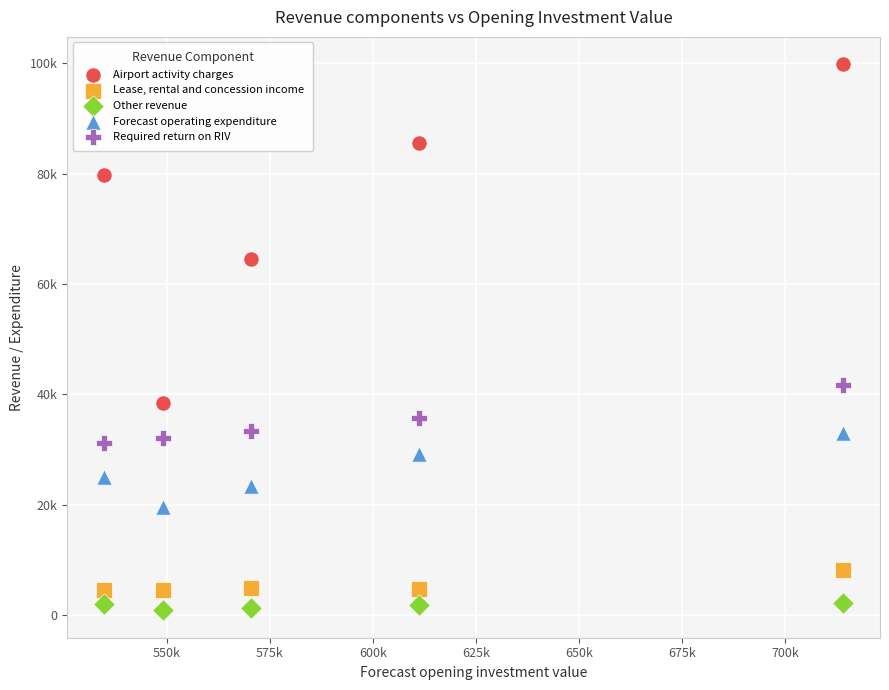

What are all the series names shown in the legend?

Airport activity charges, Lease, rental and concession income, Other revenue, Forecast operating expenditure, Required return on RIV